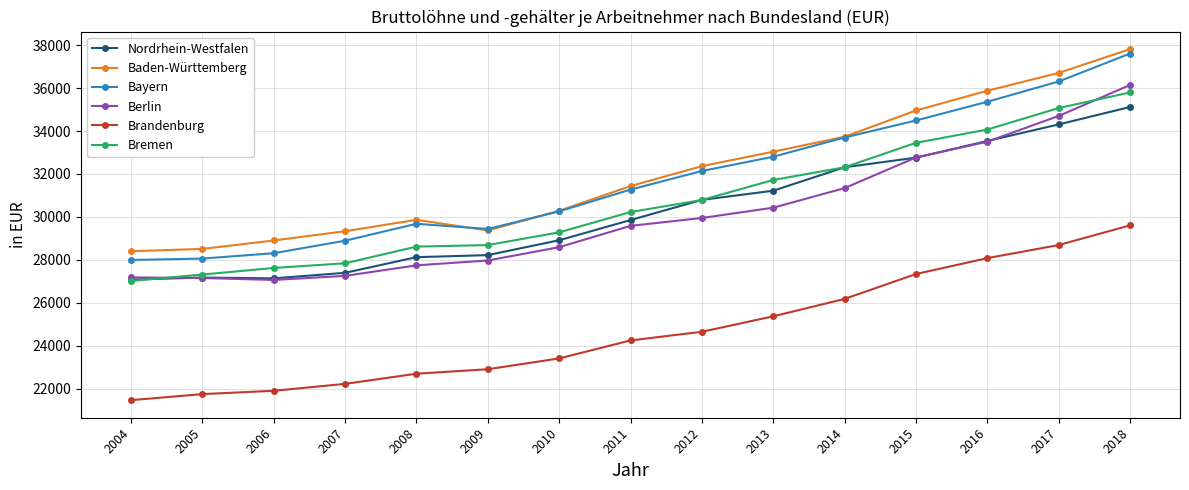

What are all the series names shown in the legend?

Nordrhein-Westfalen, Baden-Württemberg, Bayern, Berlin, Brandenburg, Bremen